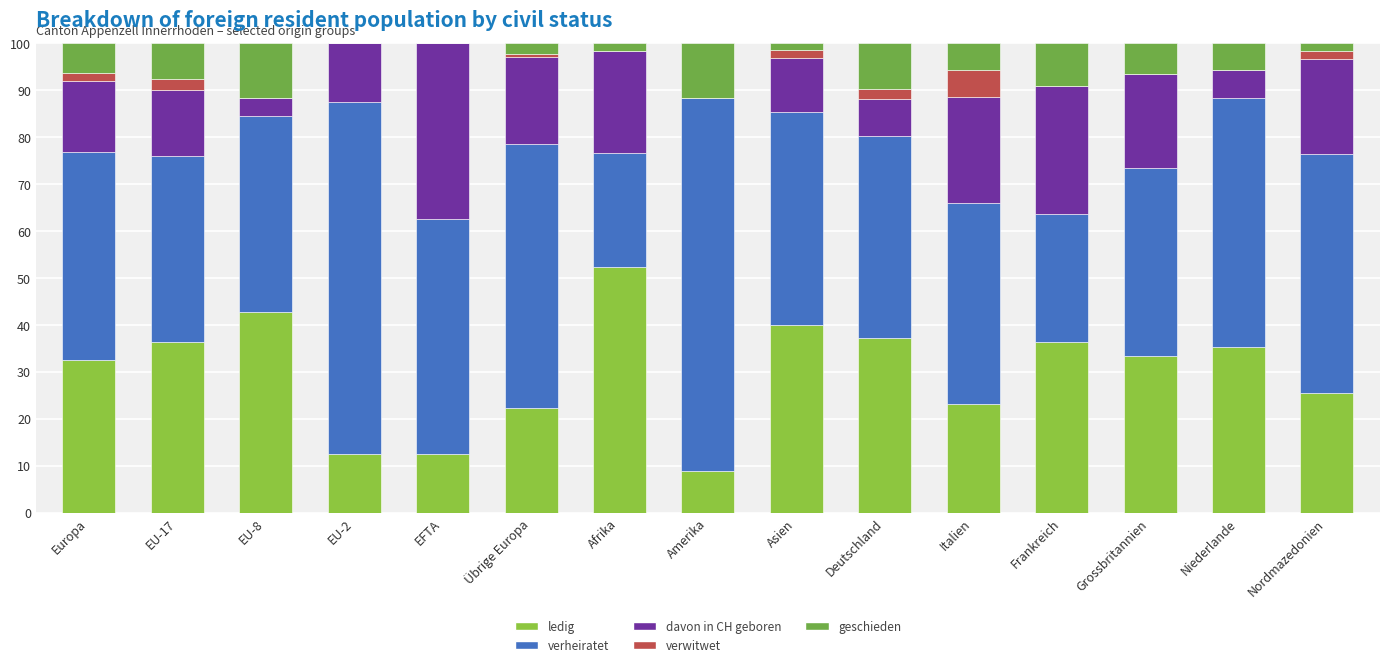

Are the bars grouped side by side (vs. stacked)?

No